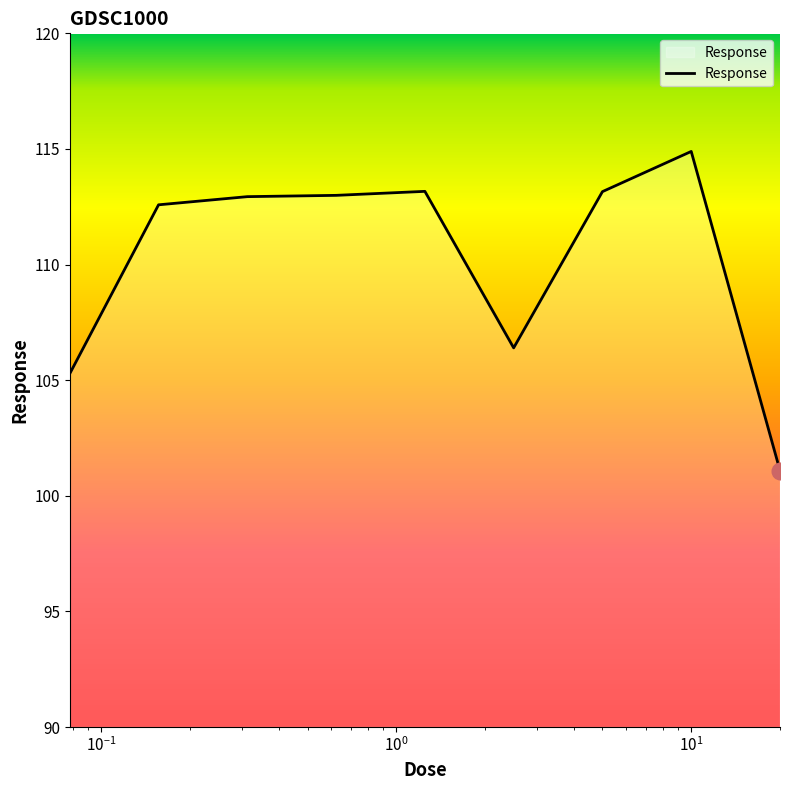

What is the maximum value shown in the chart?

114.9